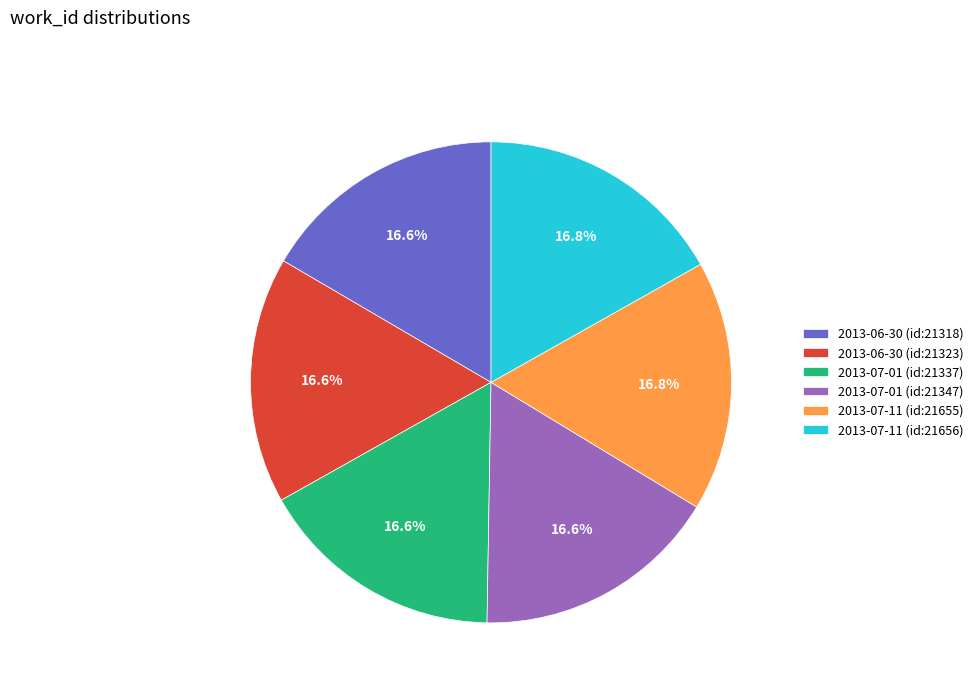

How many slices are in this pie chart?

6